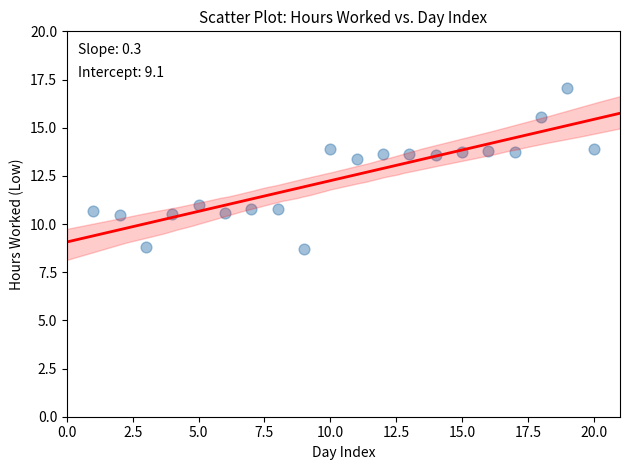

What is the range of Y values (max minus min)?

8.3